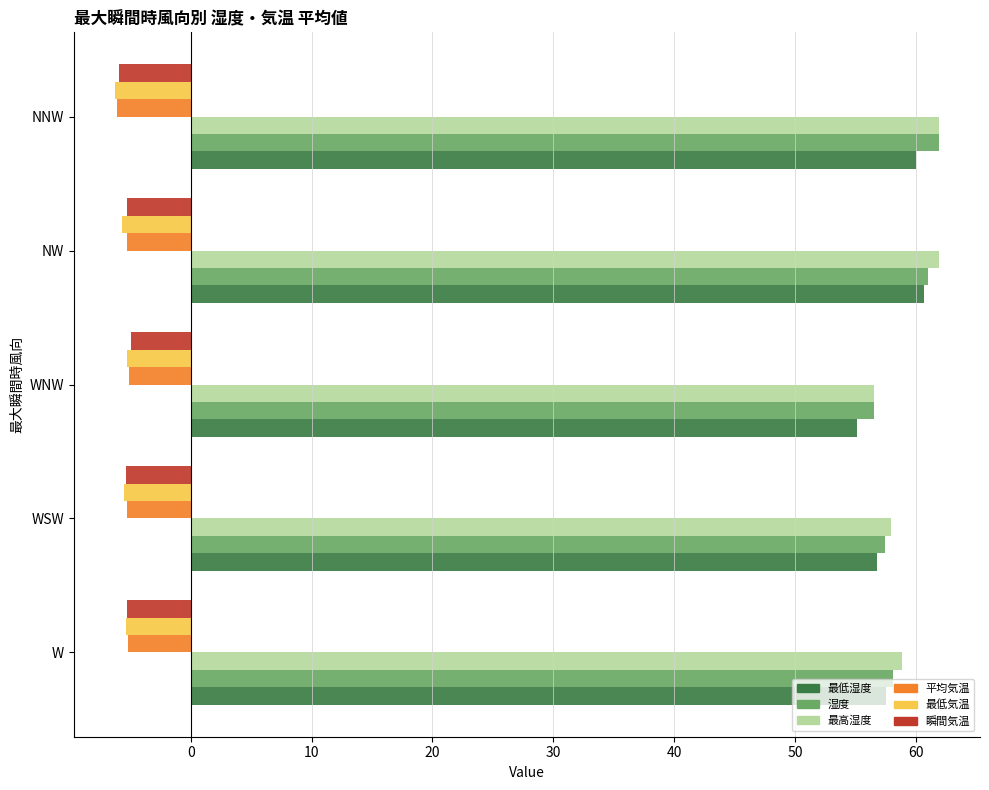

What is the difference between the highest and lowest values at WNW?

61.8